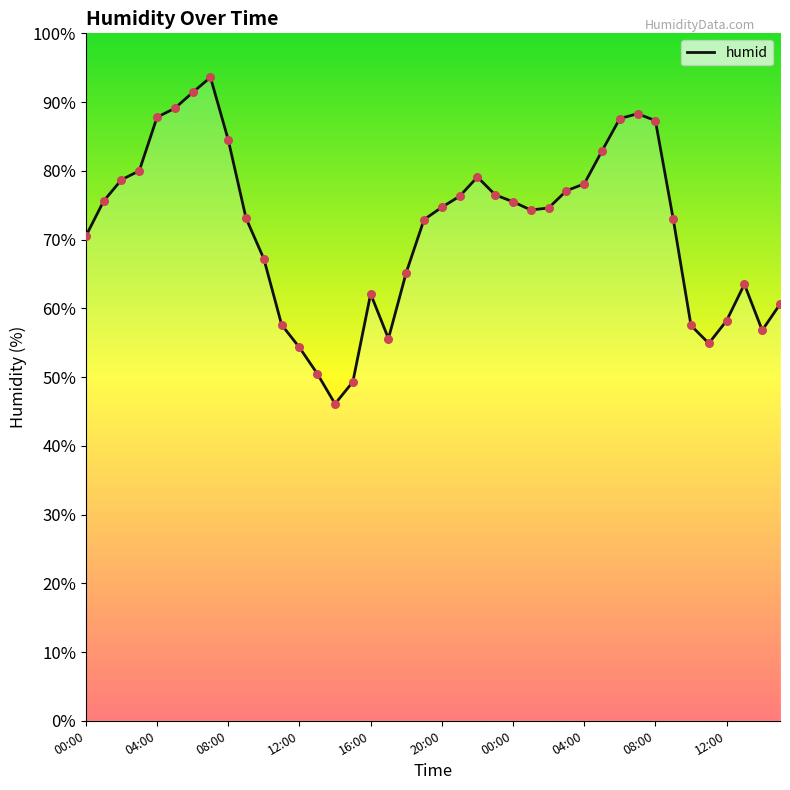

What is the smallest value displayed?

46.1